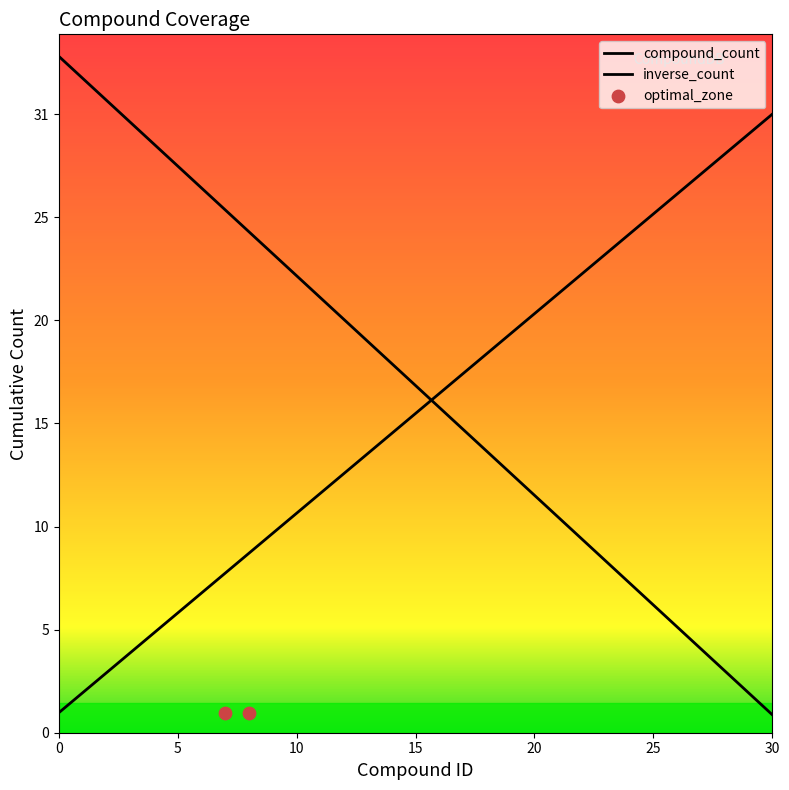

Which has a higher value, 4 or 3?

4